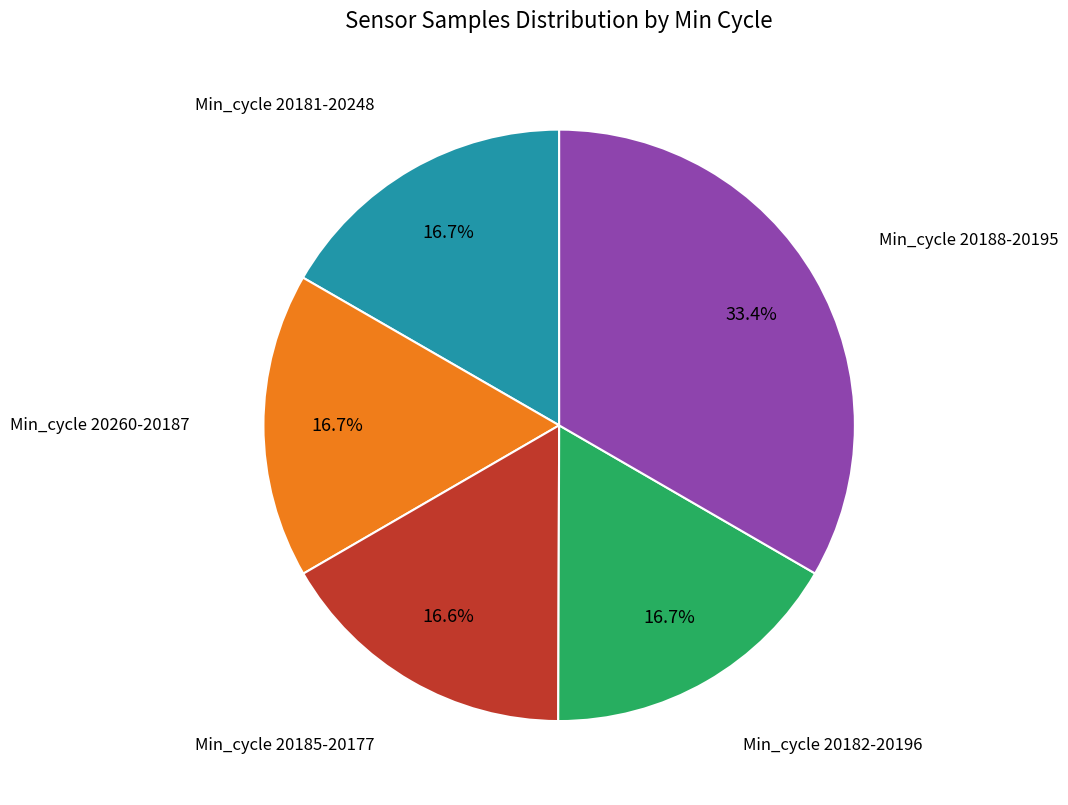

What is the largest slice in the pie chart?

Min_cycle 20188-20195